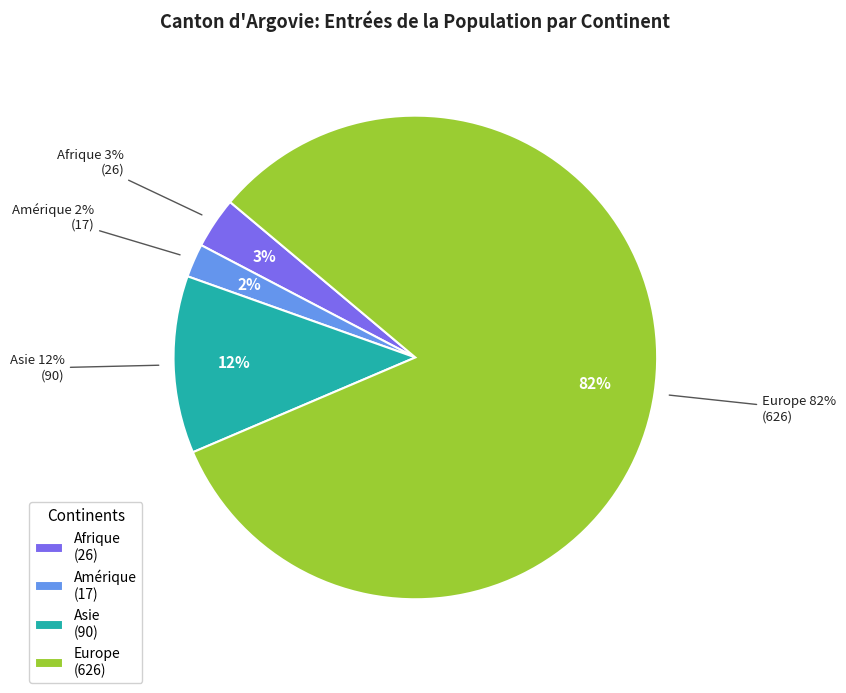

True or false: Amérique accounts for 2% of the total.

True